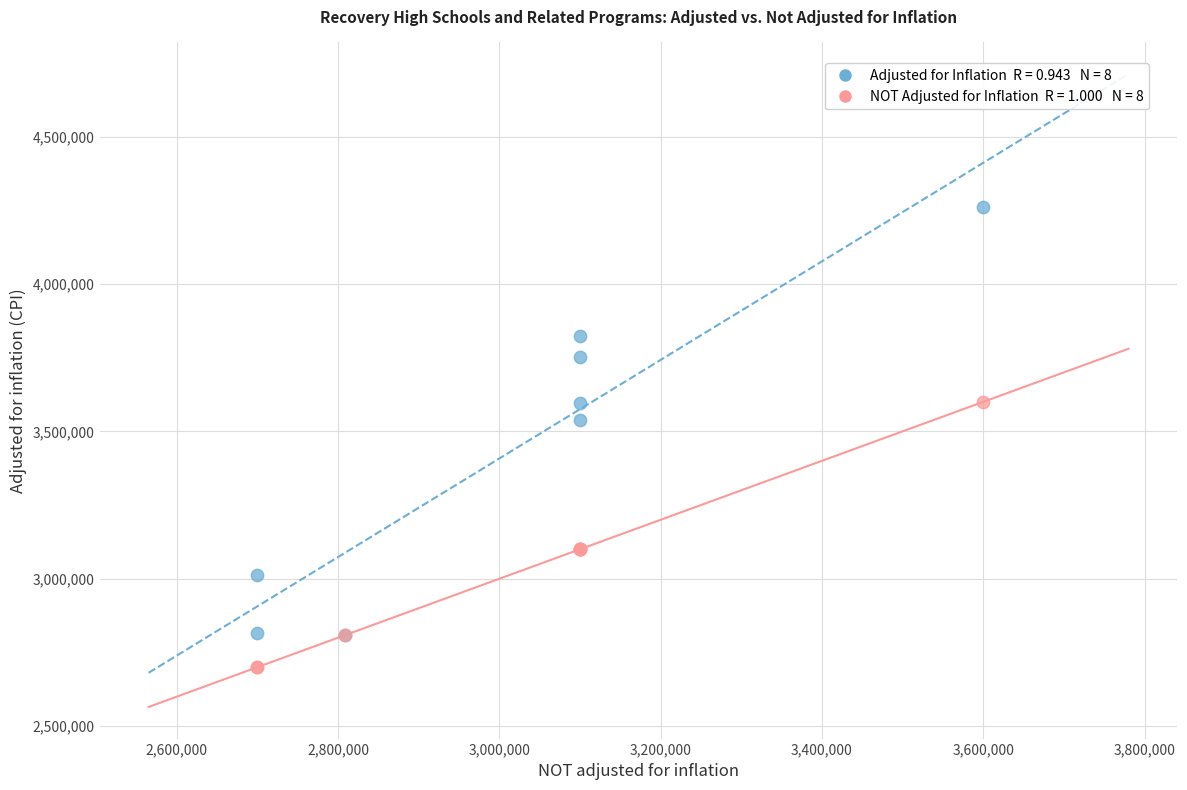

Across all series, what Y value is closest to 3481246?

3539982